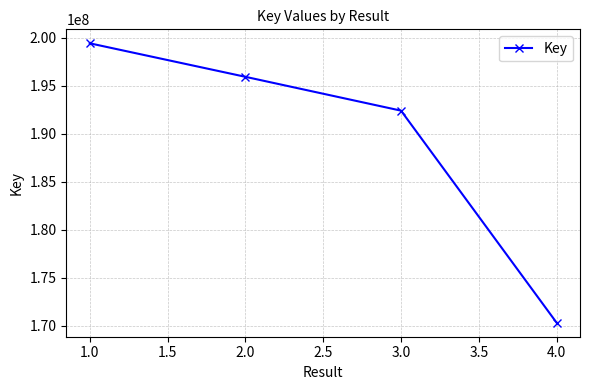

Rank the categories by value from lowest to highest.

4.0, 3.0, 2.0, 1.0